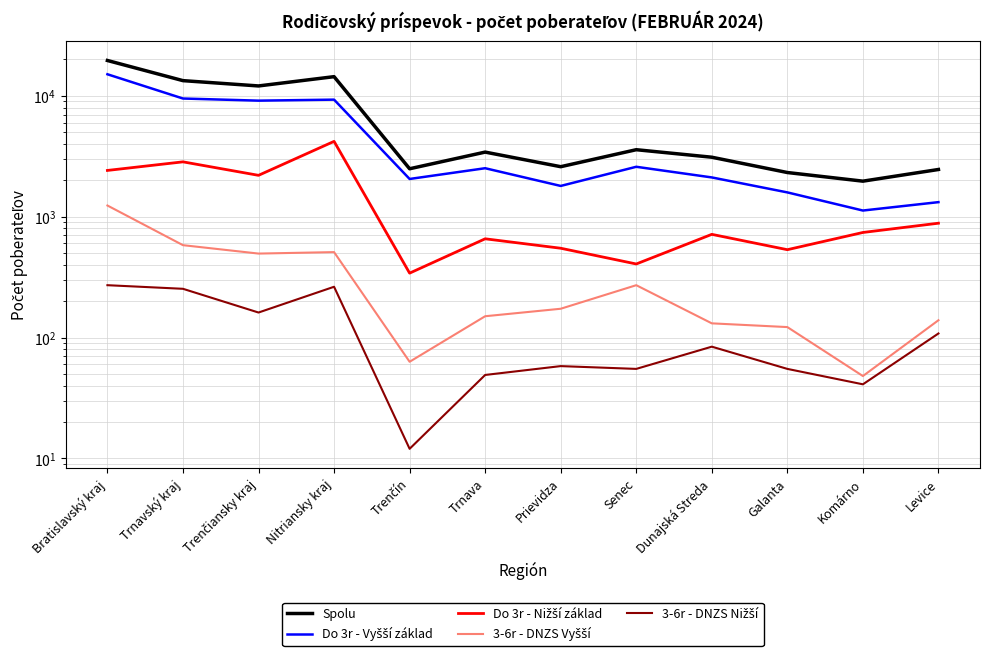

What is the smallest value displayed?

12